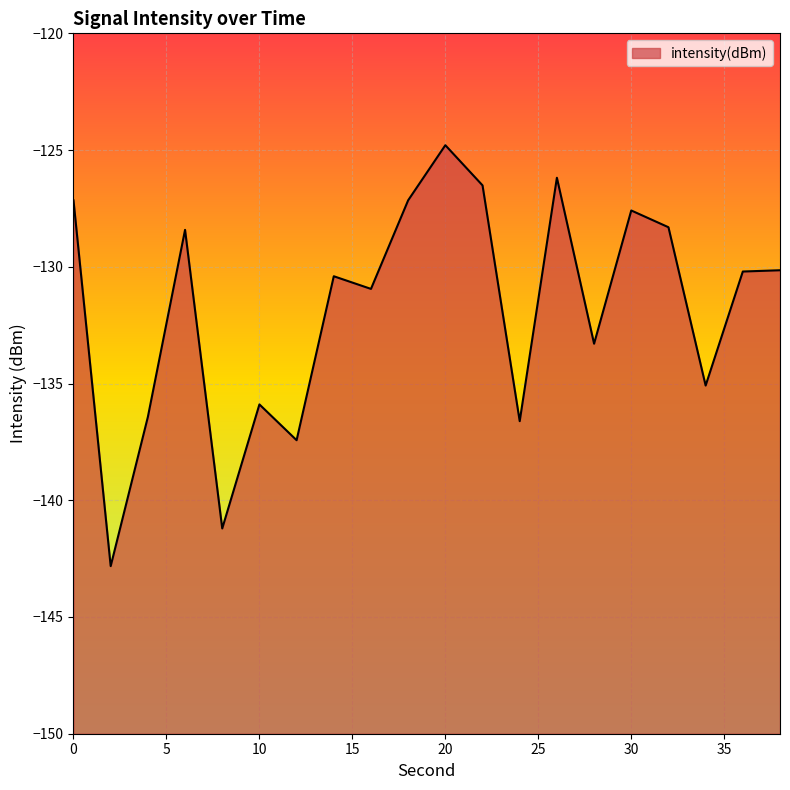

Where is the first local maximum?

6